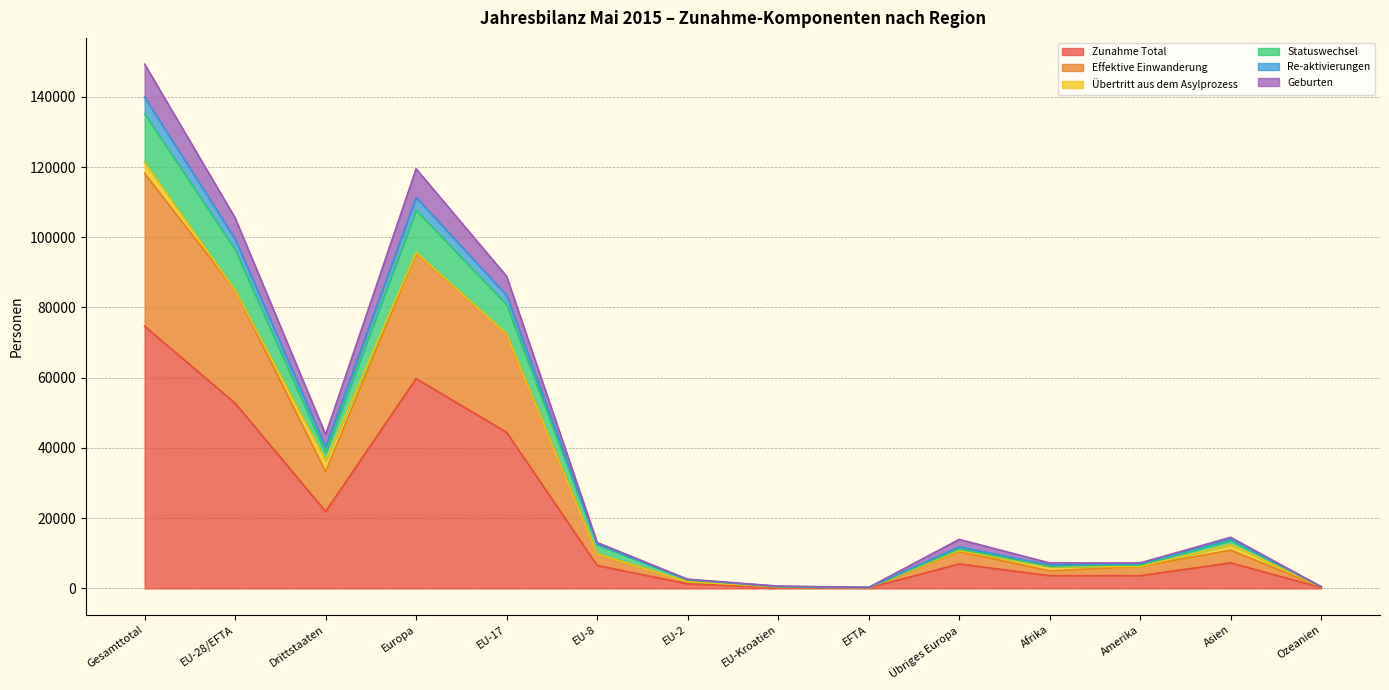

At which category is the sum across all series the highest?

Gesamttotal